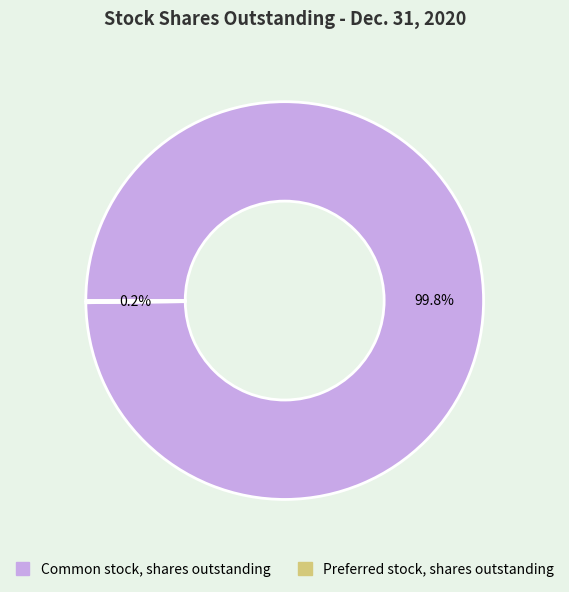

Does Common stock, shares outstanding represent more than half of the total?

Yes